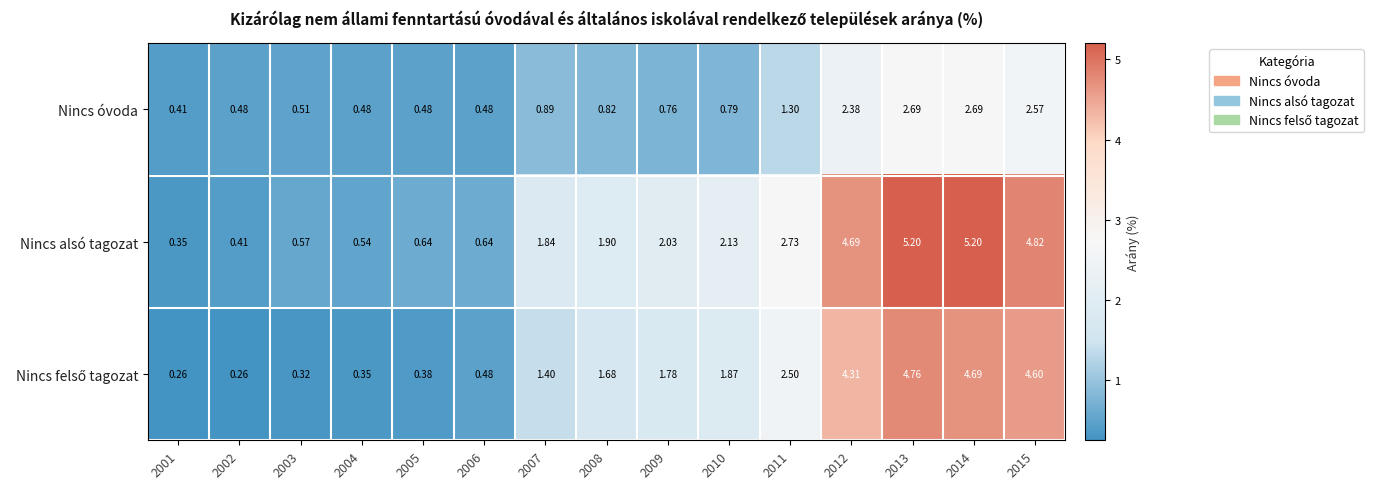

Which series has the largest range (max minus min)?

Nincs alsó tagozat